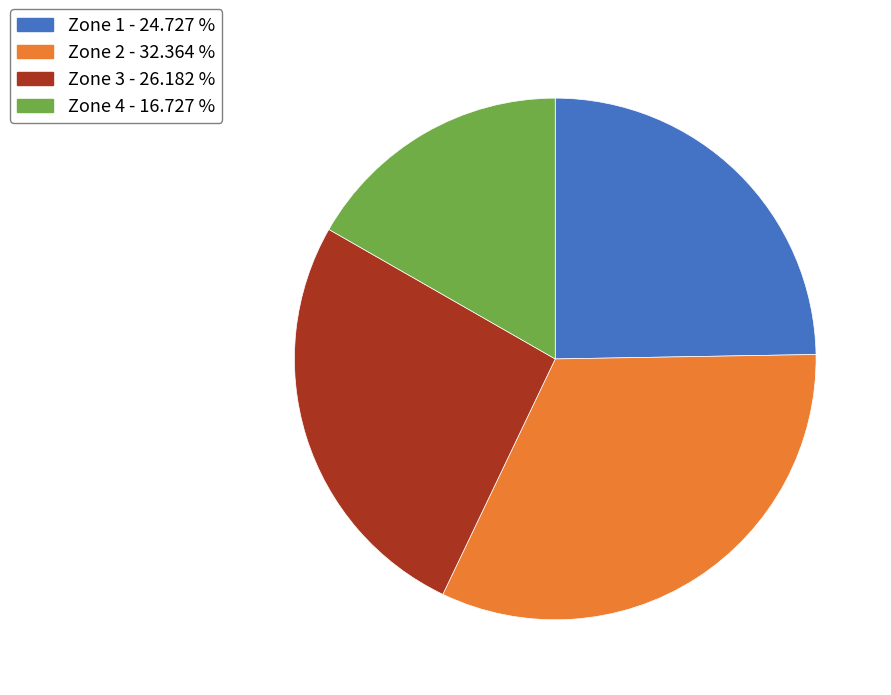

Rank the categories by value from lowest to highest.

Zone 4, Zone 1, Zone 3, Zone 2